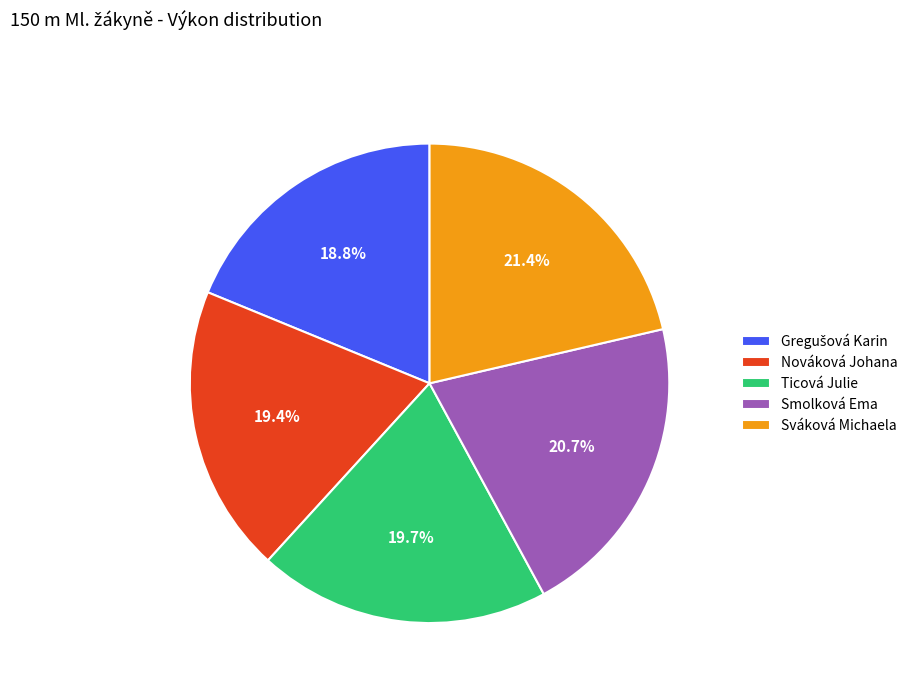

Is there any slice that represents more than half of the pie?

No